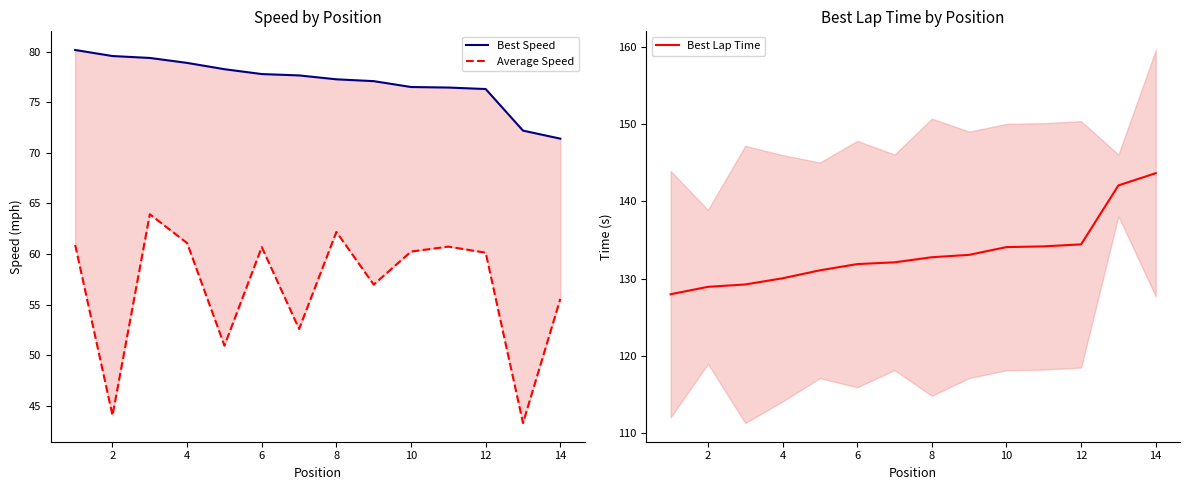

The value of Best Lap Time at 4 is 130.0. True or false?

True